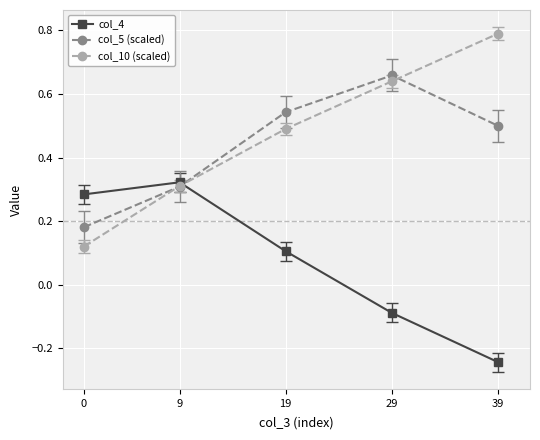

How many times do col_4 and col_5 (scaled) cross each other?

1